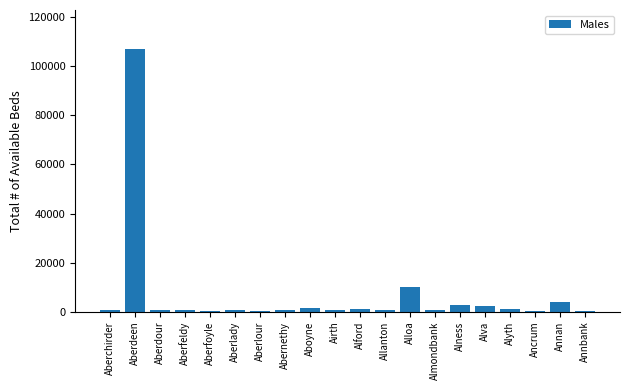

What is the change in value from Aboyne to Annan?

+2803